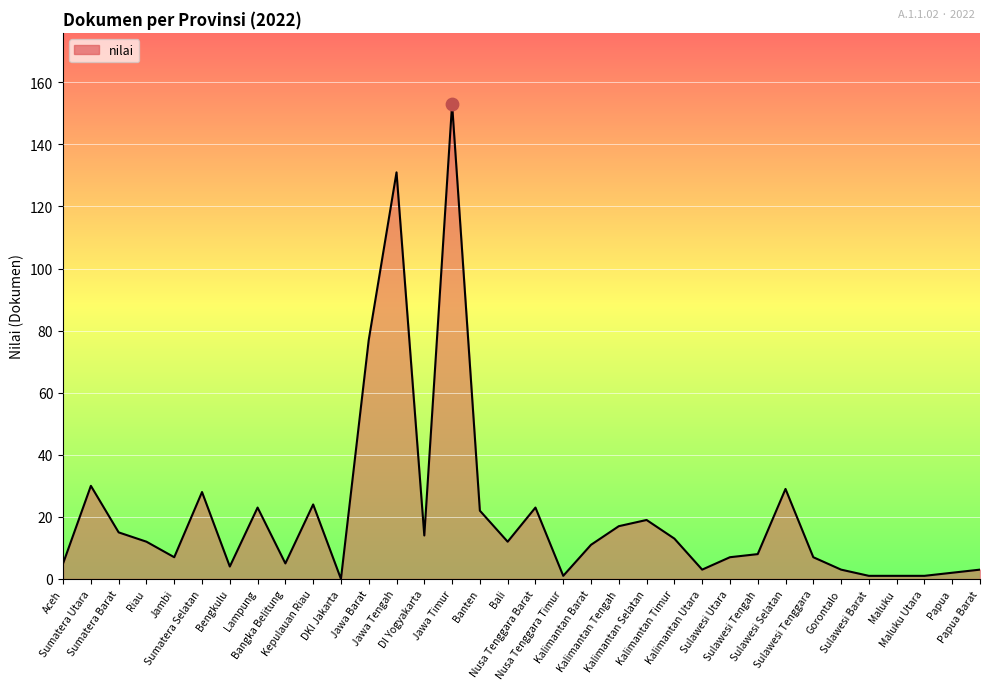

Between Kalimantan Selatan and Sulawesi Barat, which is larger?

Kalimantan Selatan